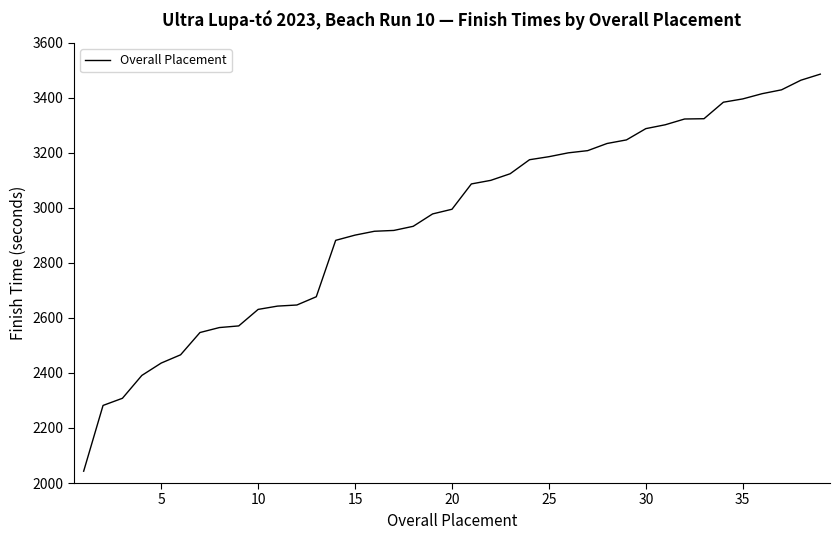

What is the greatest value displayed?

3486